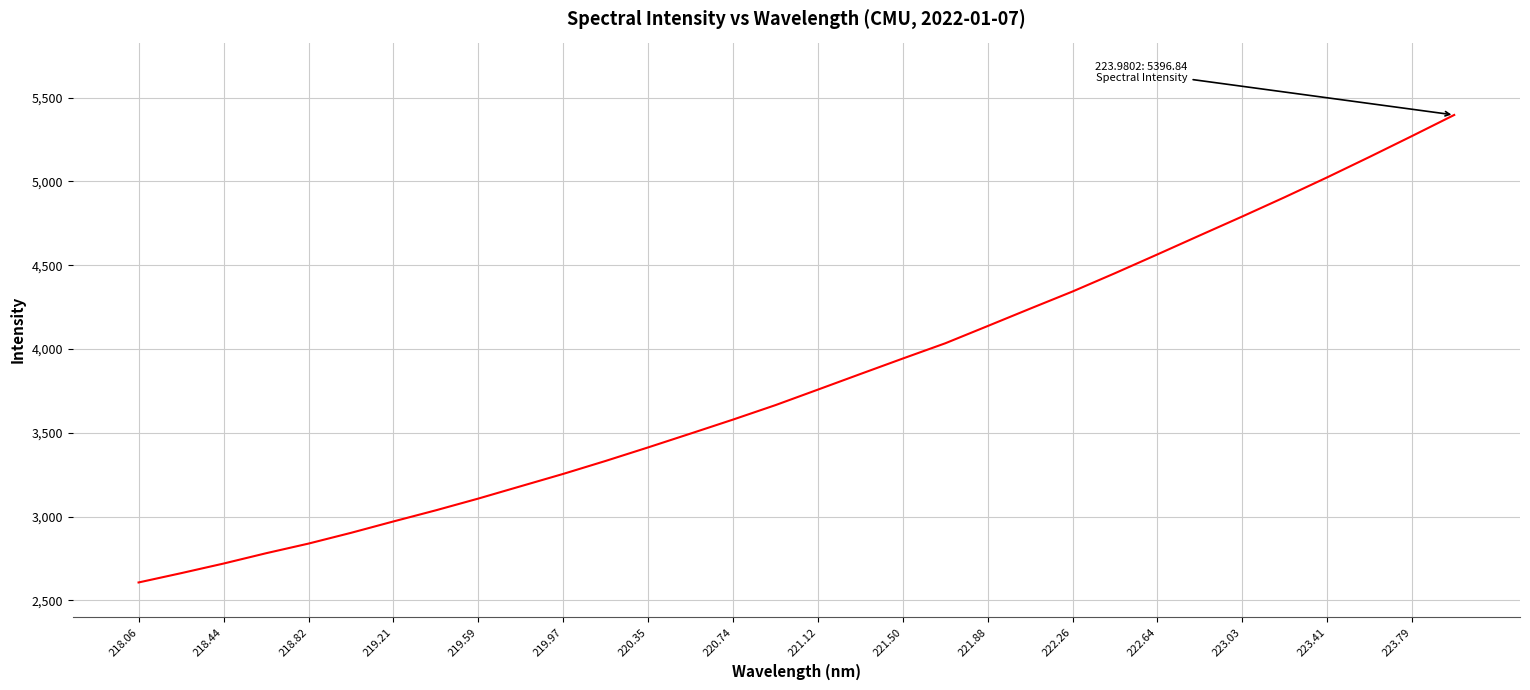

What is the smallest value displayed?

2606.8